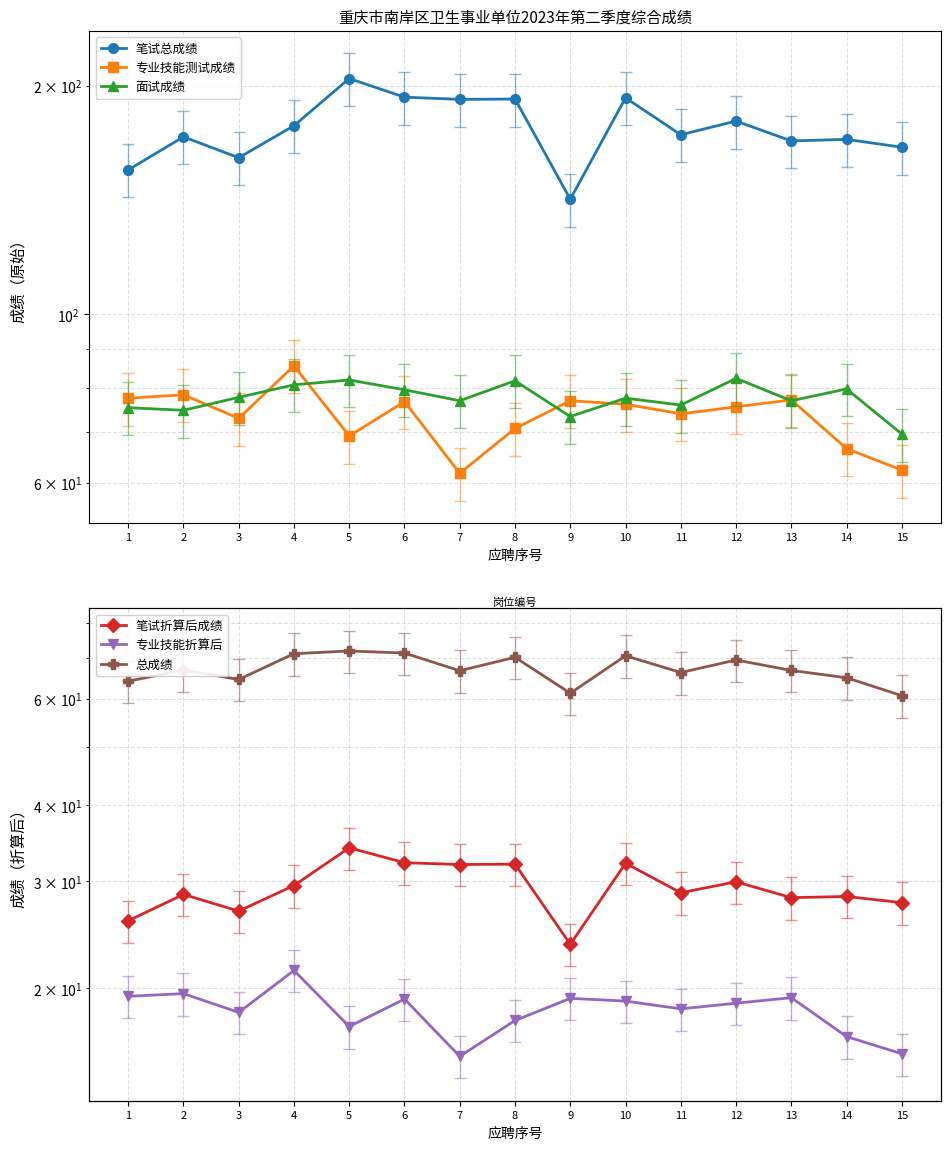

True or false: 笔试折算后成绩 has a value of 27.7 at 15.

True